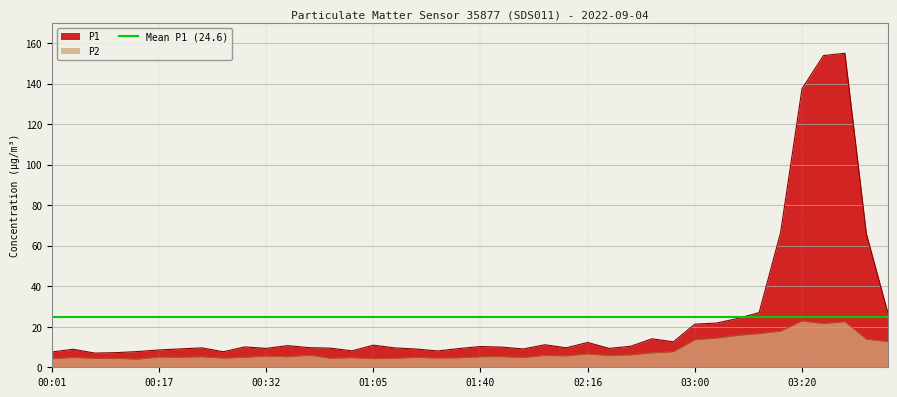

At how many categories does at least one series exceed 32?

5